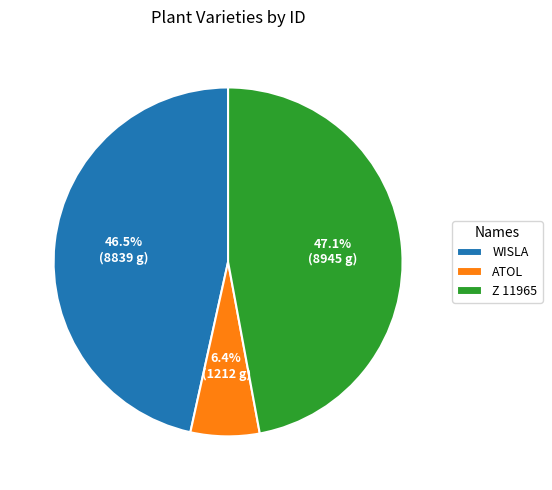

What percentage is NOT represented by ATOL?

93.6%